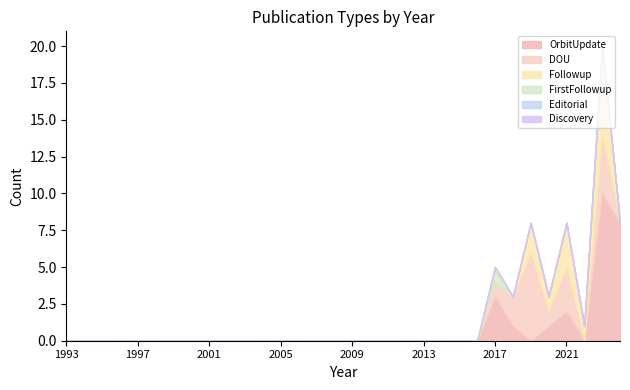

At how many categories does at least one series exceed 1?

6